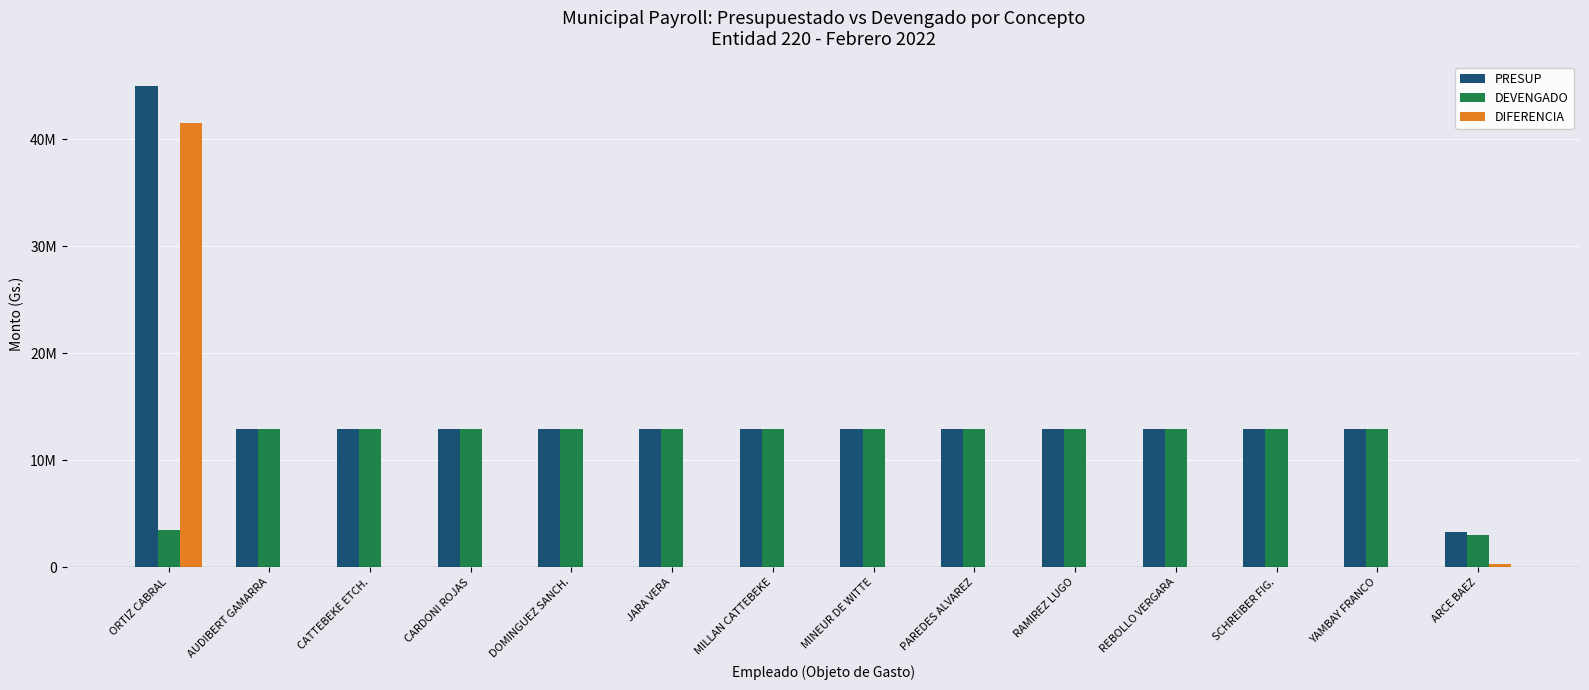

Which series has the largest total across all categories?

PRESUP